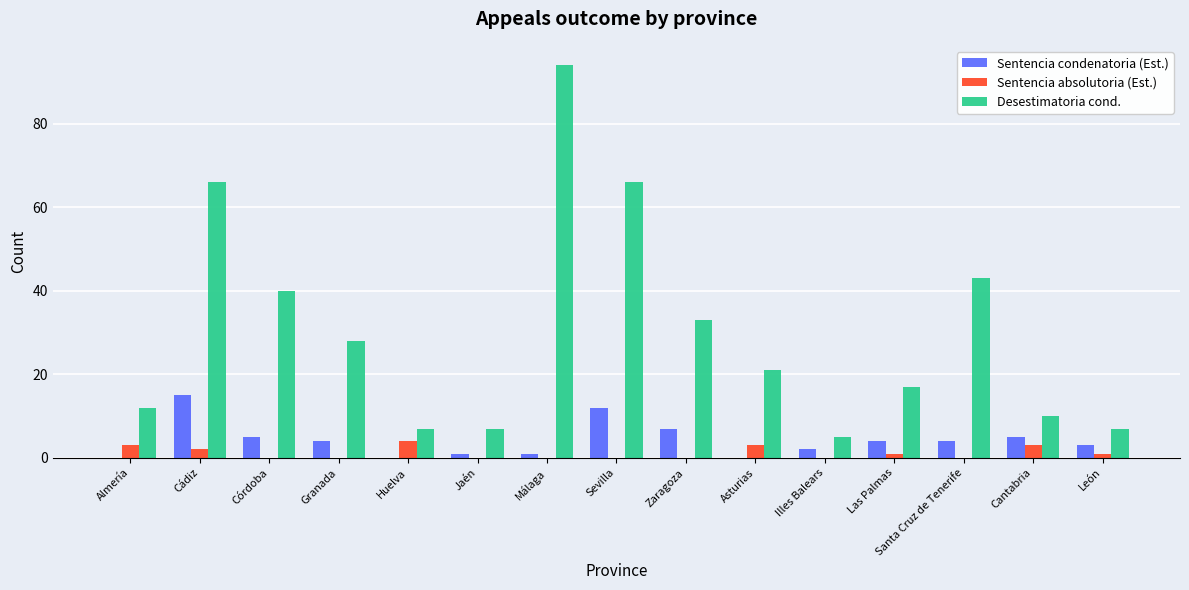

At which category is the sum across all series the highest?

Málaga